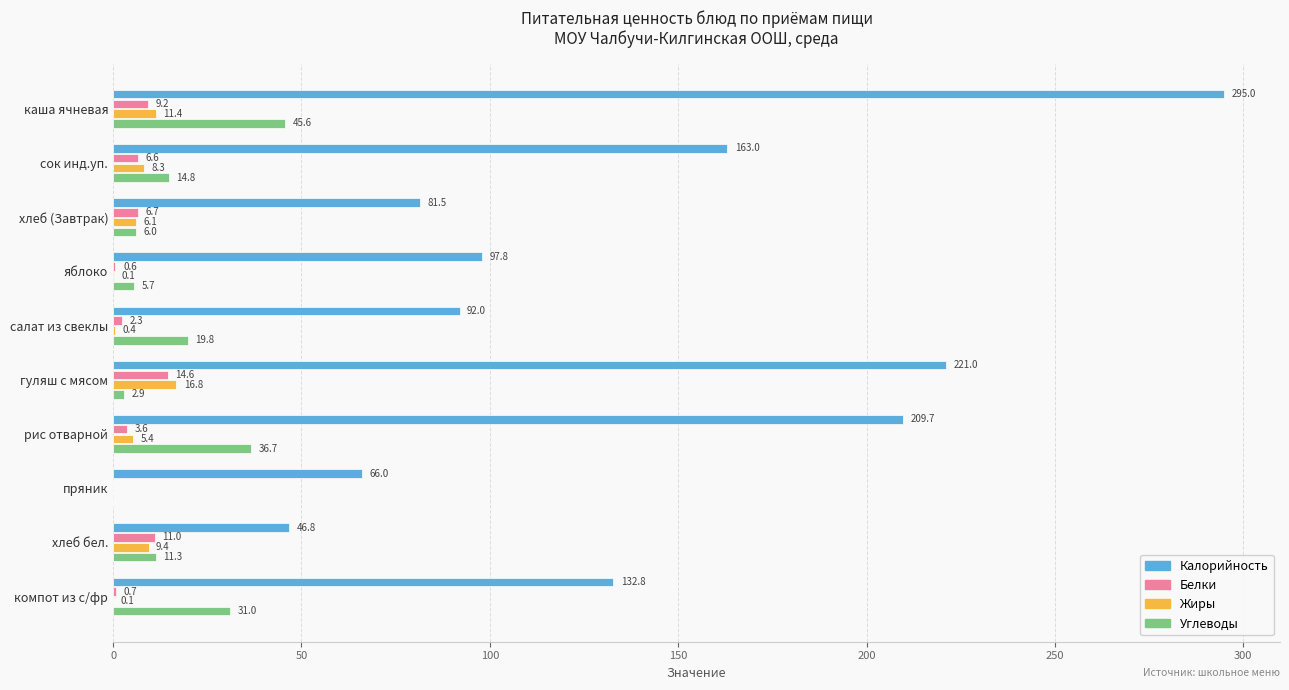

What is the total value across all series at компот из с/фр?

164.6